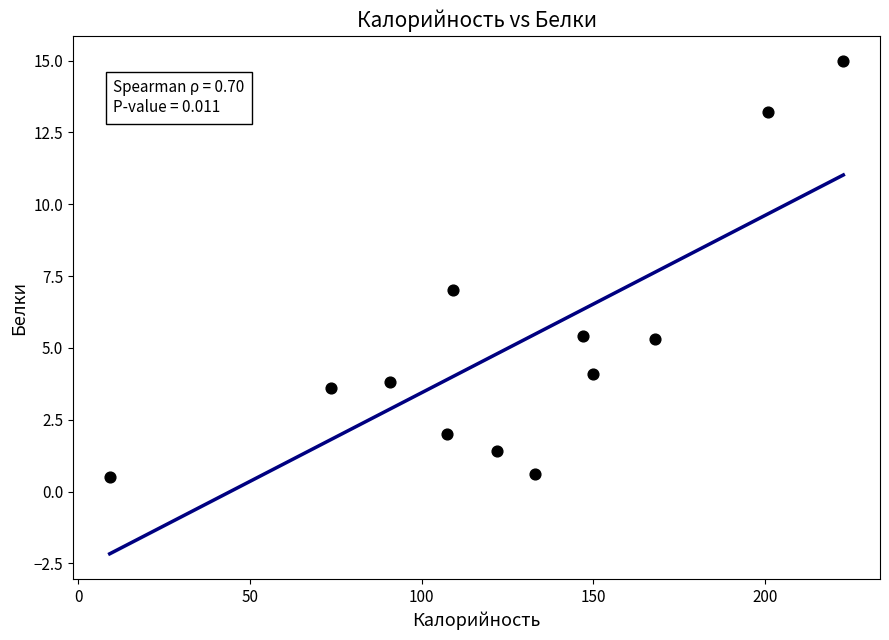

What is the average X value?

127.8